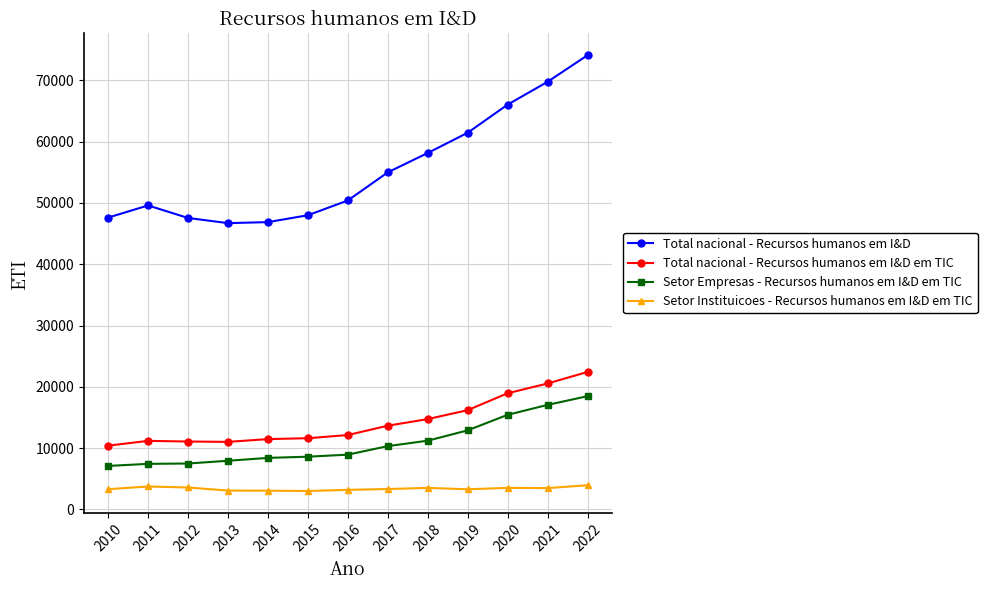

How many distinct data groups are displayed?

4